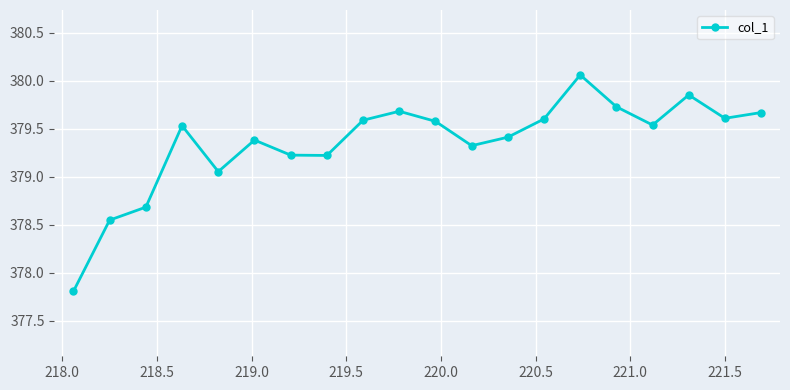

True or false: the data has more than 1 interior local peaks.

True